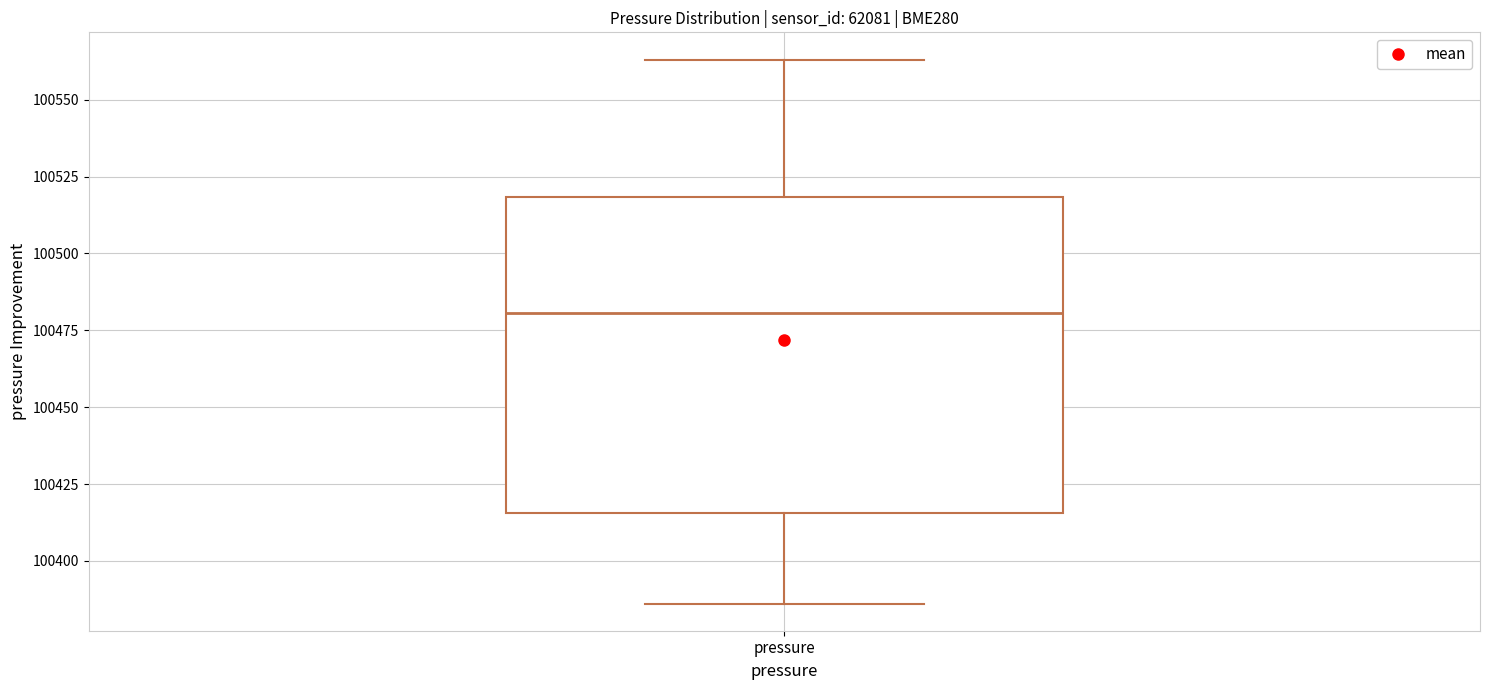

Read this box plot against the y-axis: the position of the median line, the range covered by the box, and the ends of both whiskers. The values are not printed on the chart, so give them approximately, as read against the axis.

median 100480, box 100415 to 100520, whiskers 100385 to 100565